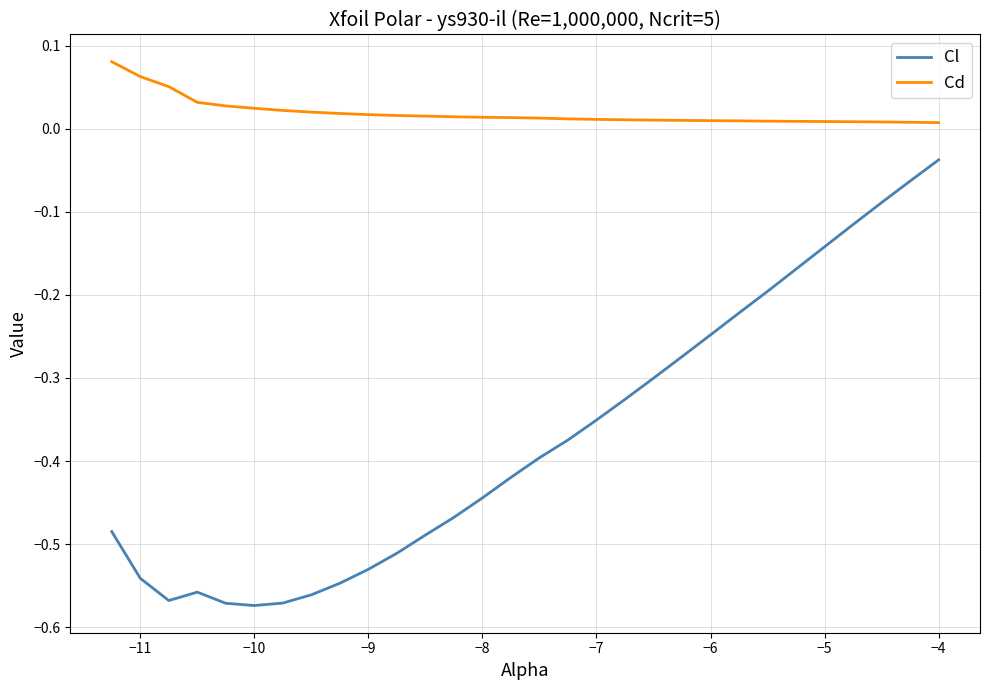

Which series has the largest range (max minus min)?

Cl